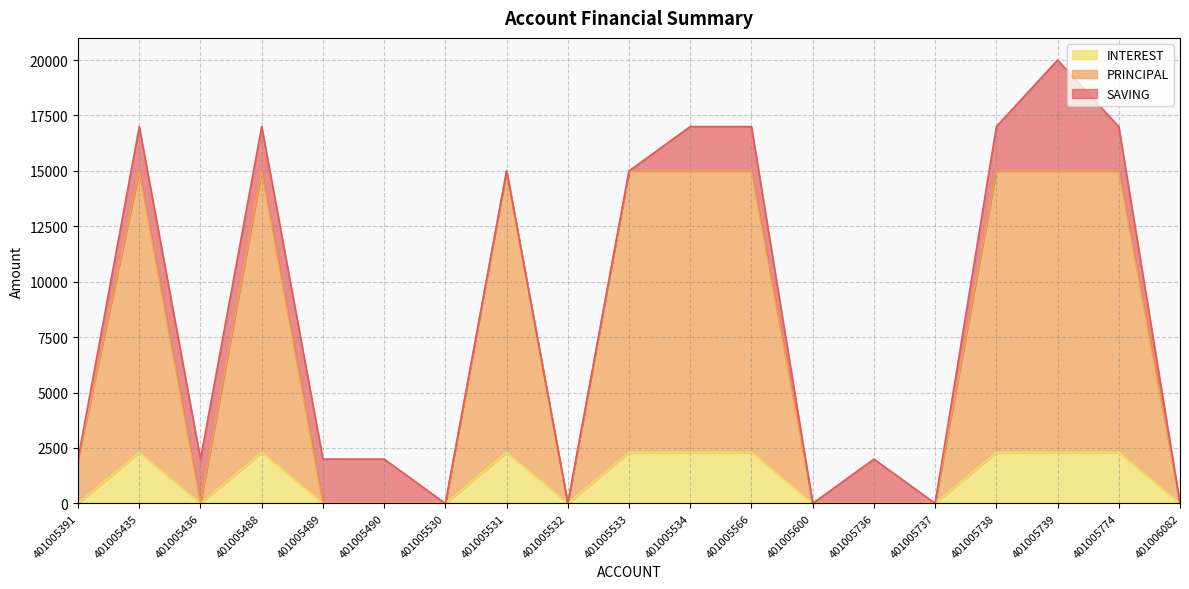

What is the highest value of the INTEREST series?

2300